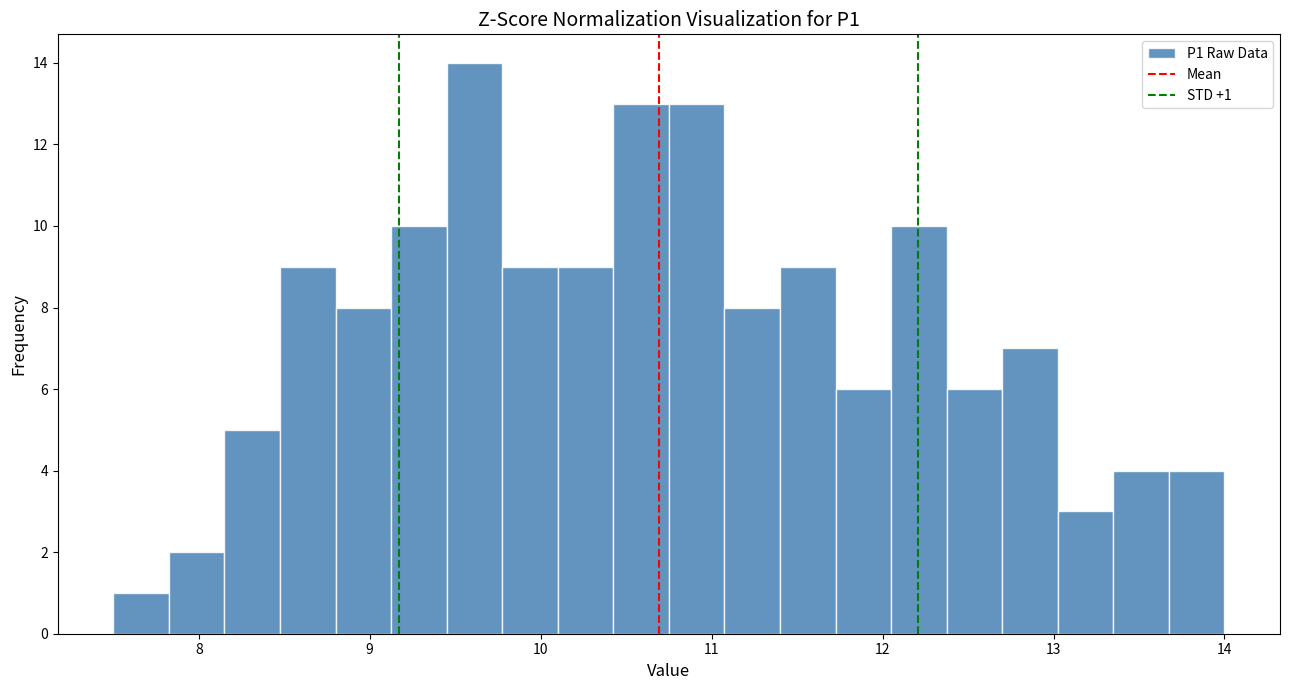

Read against the x-axis, roughly where is the centre of the tallest bar?

9.6